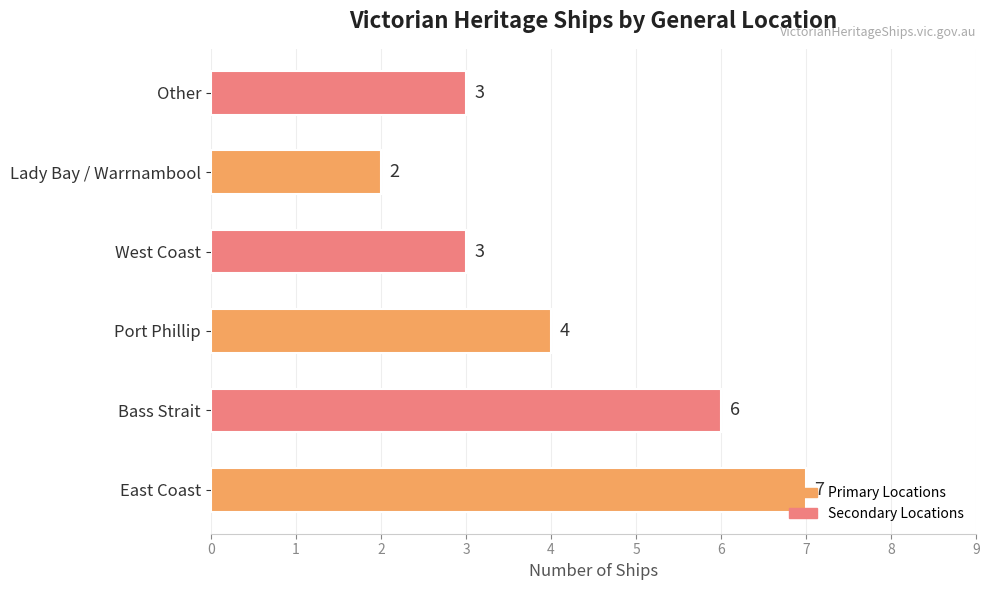

Where is the data nearest to the value 4?

Port Phillip